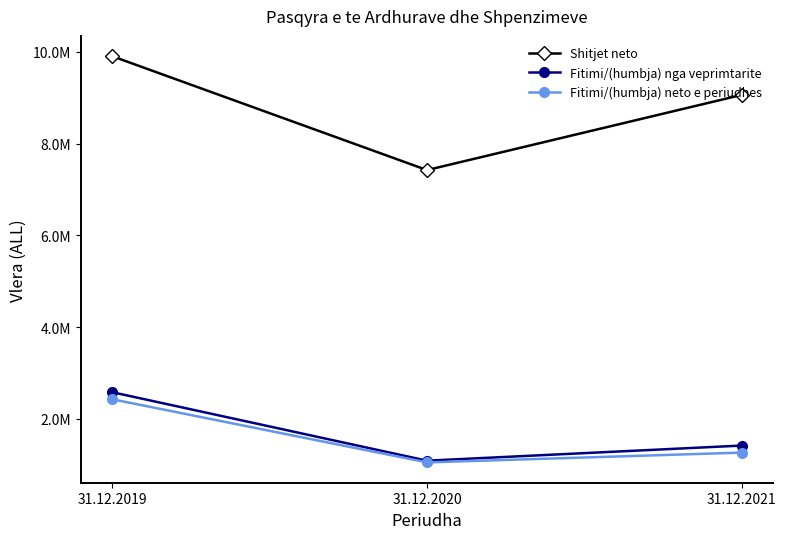

What is the difference between the maximum and minimum values in the Fitimi/(humbja) nga veprimtarite series?

1493213